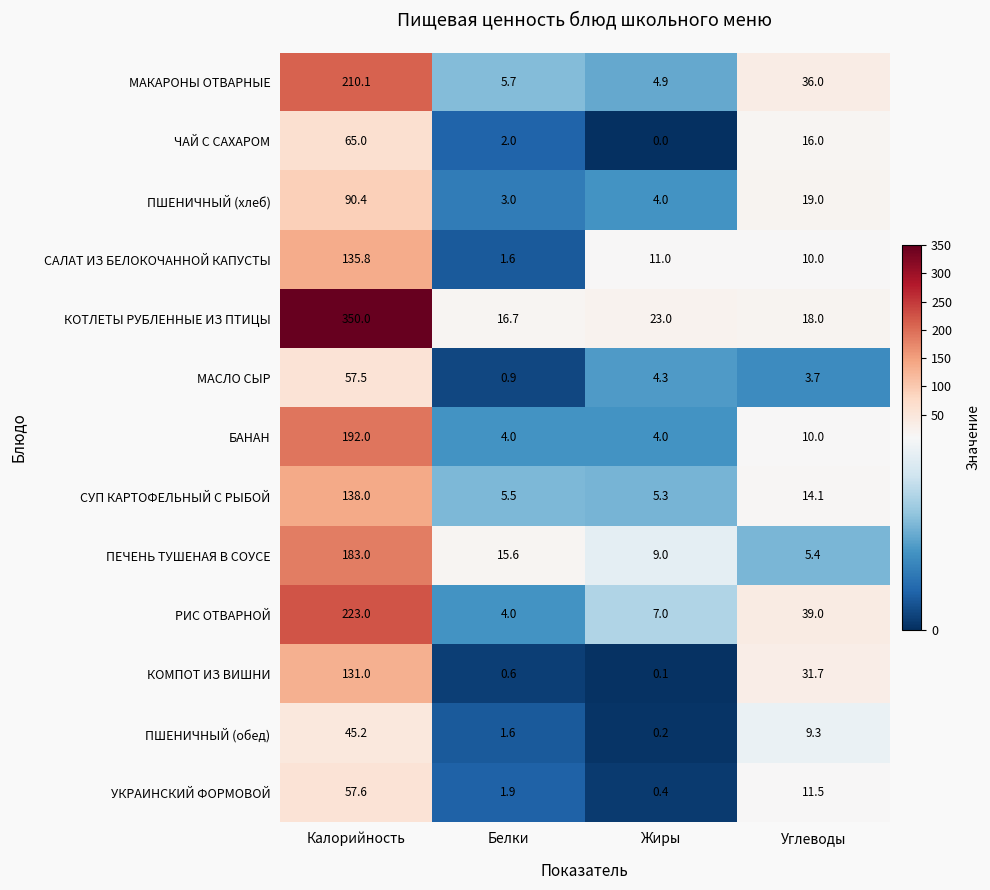

Which series changed the most between Белки and Углеводы?

РИС ОТВАРНОЙ